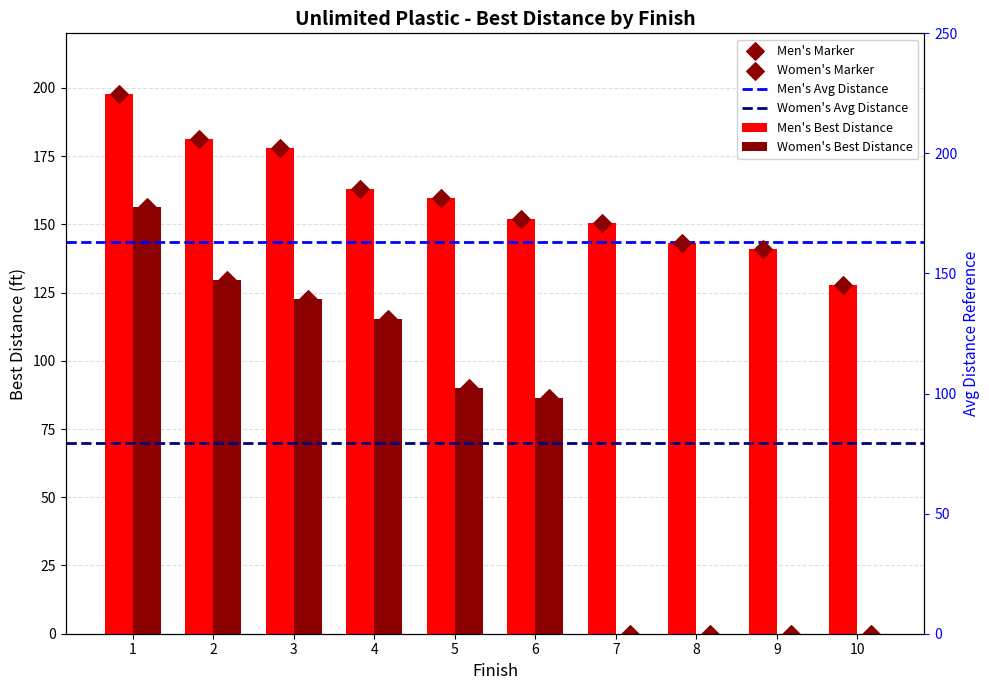

Which series has the widest spread of Y values?

Women's Best Distance